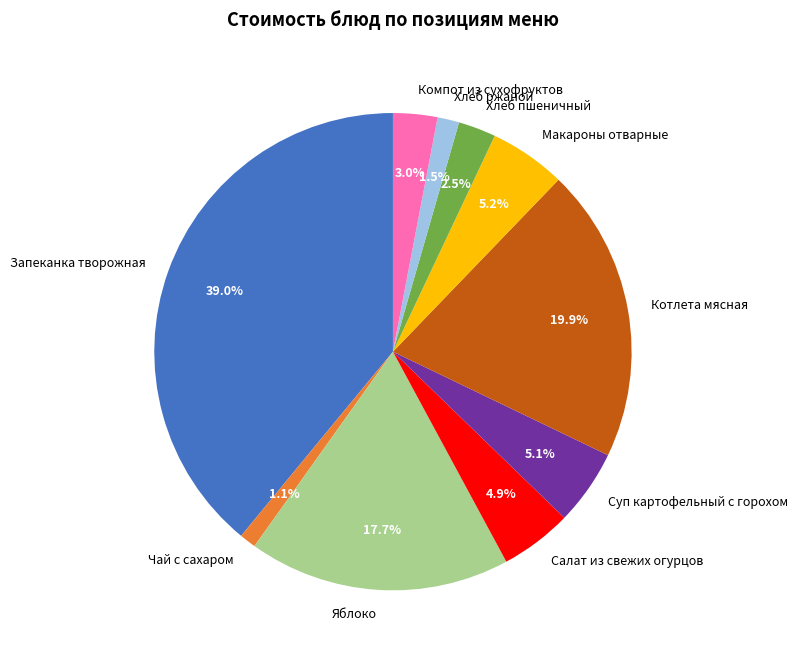

To the nearest percent, what is the difference between the Запеканка творожная and Суп картофельный с горохом slice percentages?

34%